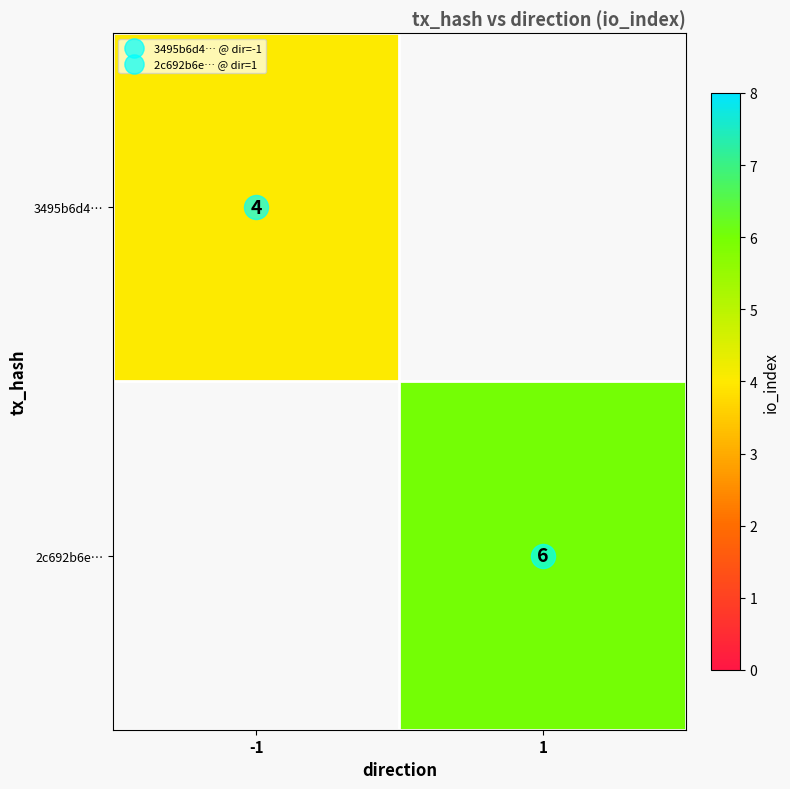

At how many categories does at least one series exceed 5?

1